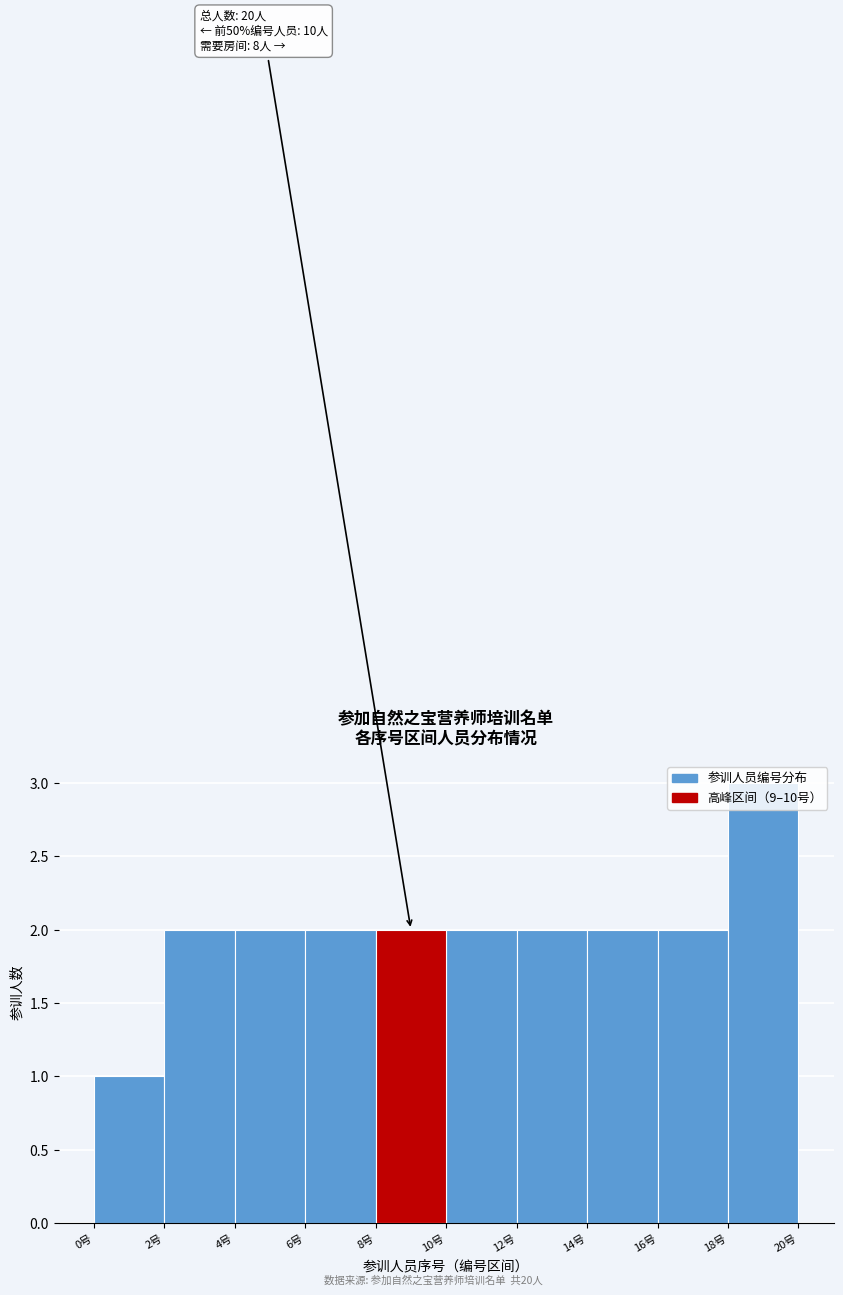

Which range on the x-axis has the tallest bar?

18 to 20